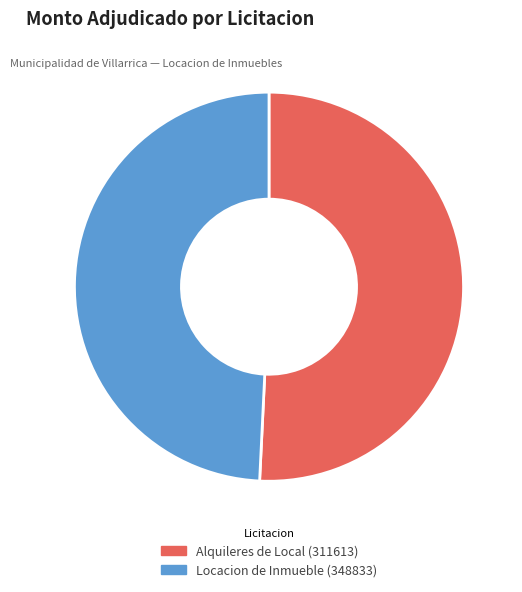

Does Locacion de Inmueble (348833) represent more than half of the total?

No